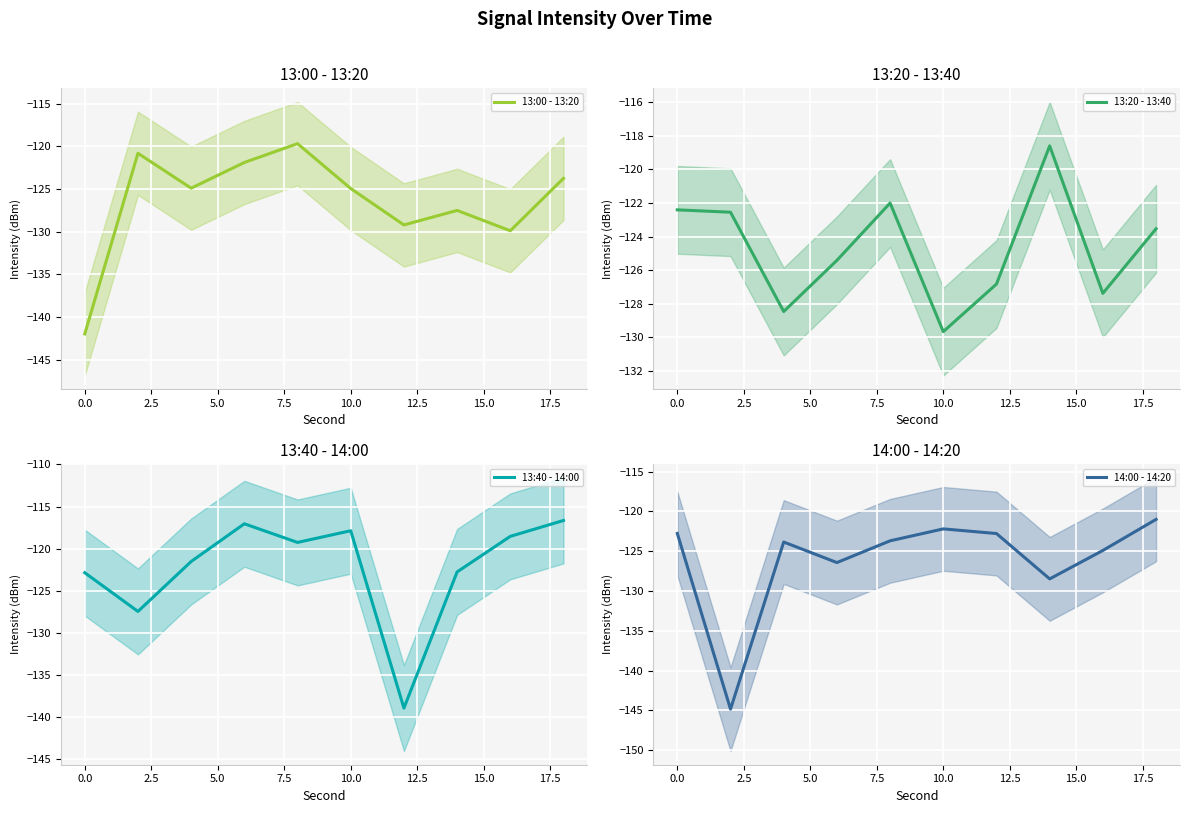

What is the difference between the second highest and minimum values in the 13:00 - 13:20 series?

21.2